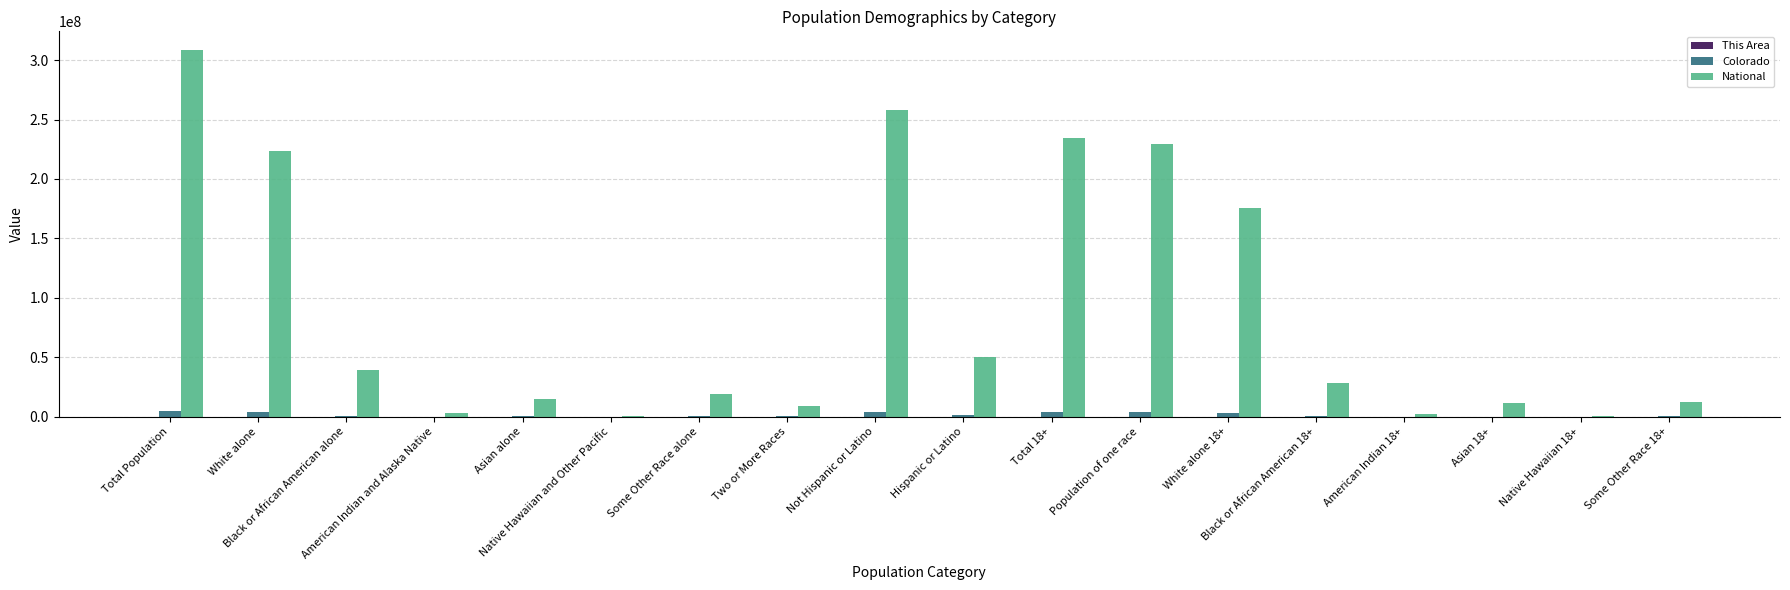

What is the sum of all National values?

1620247473